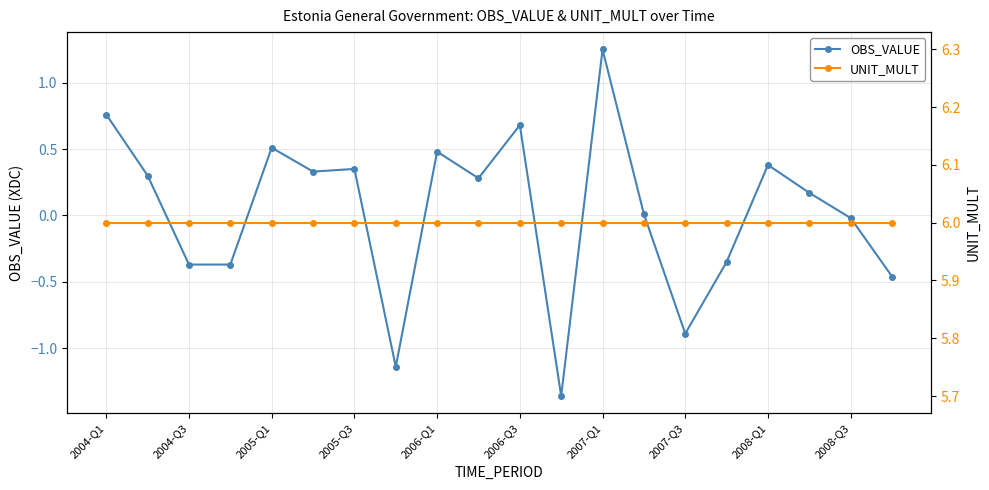

True or false: OBS_VALUE and UNIT_MULT cross at least once.

False